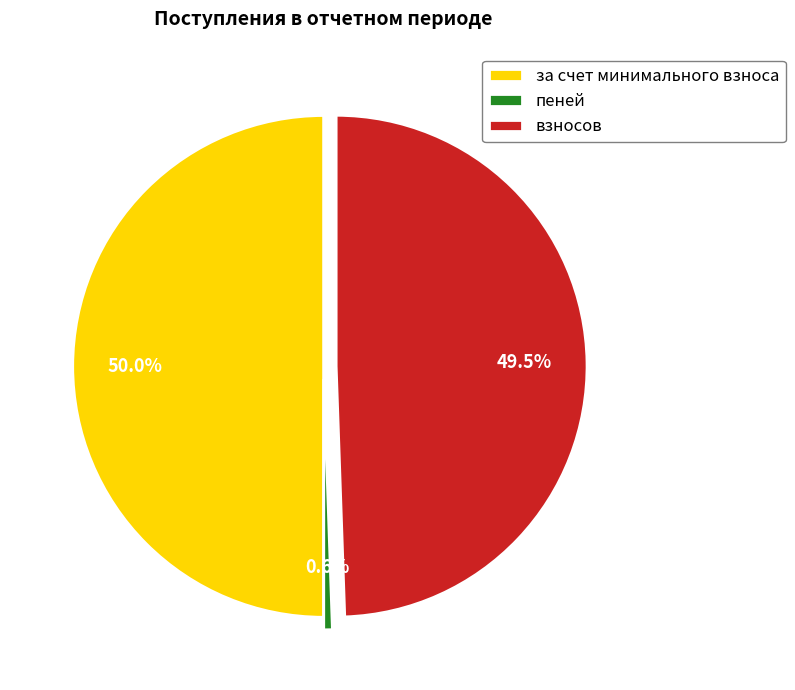

Which has a higher value, за счет минимального взноса or взносов?

за счет минимального взноса